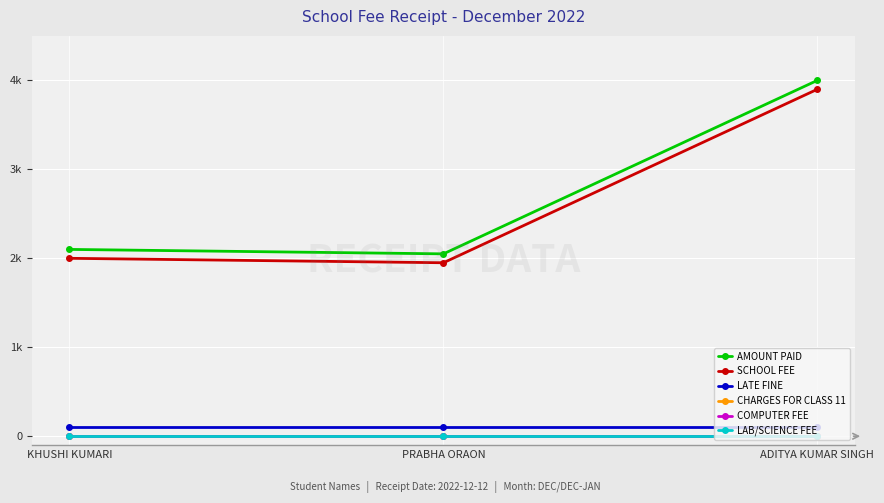

Does the chart have visible grid lines?

Yes